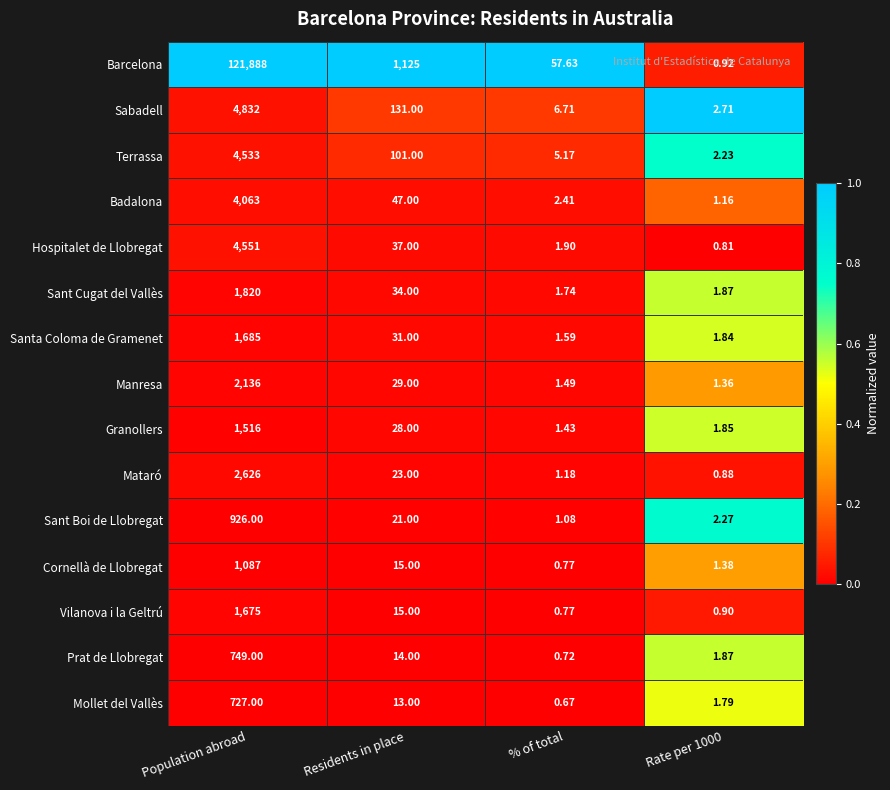

At which category does the chart reach its minimum across all series?

% of total